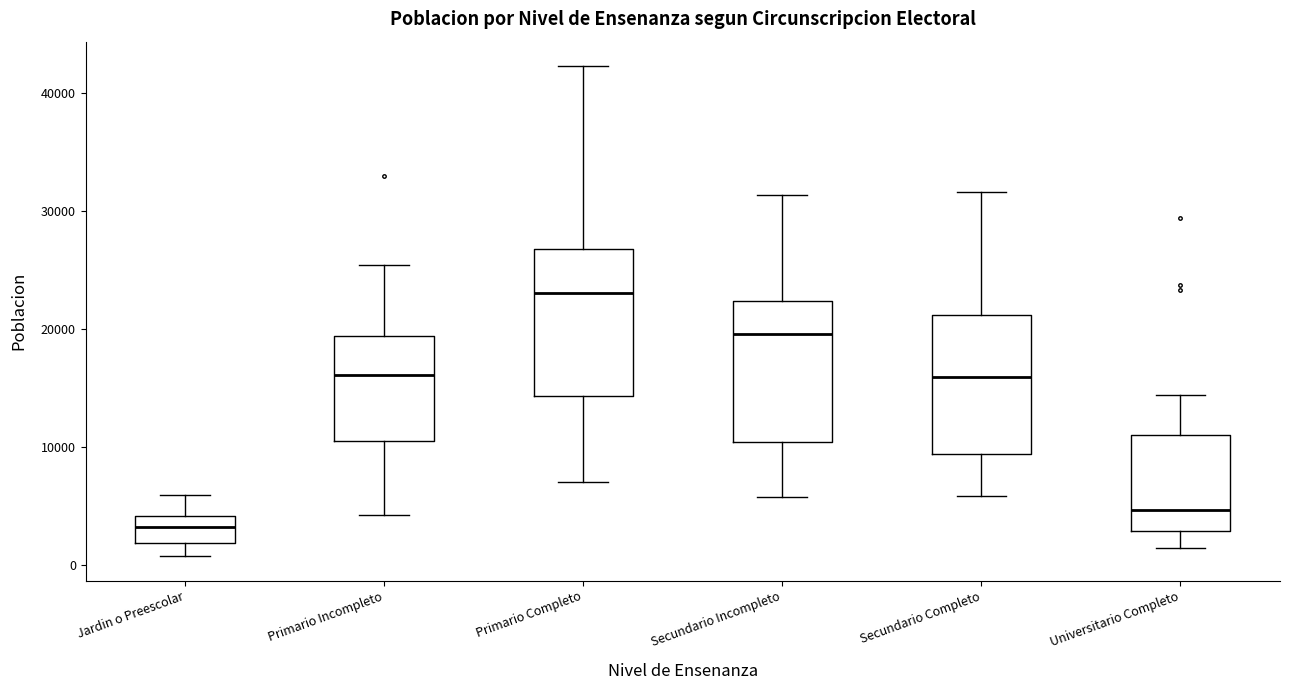

Which box's median line is the highest?

Primario Completo